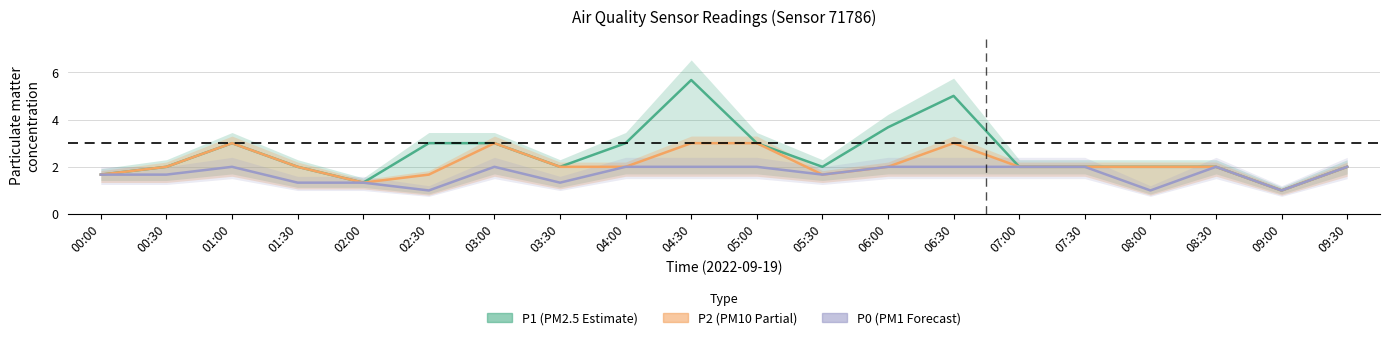

At which label does P0 (PM1) reach its peak?

01:00